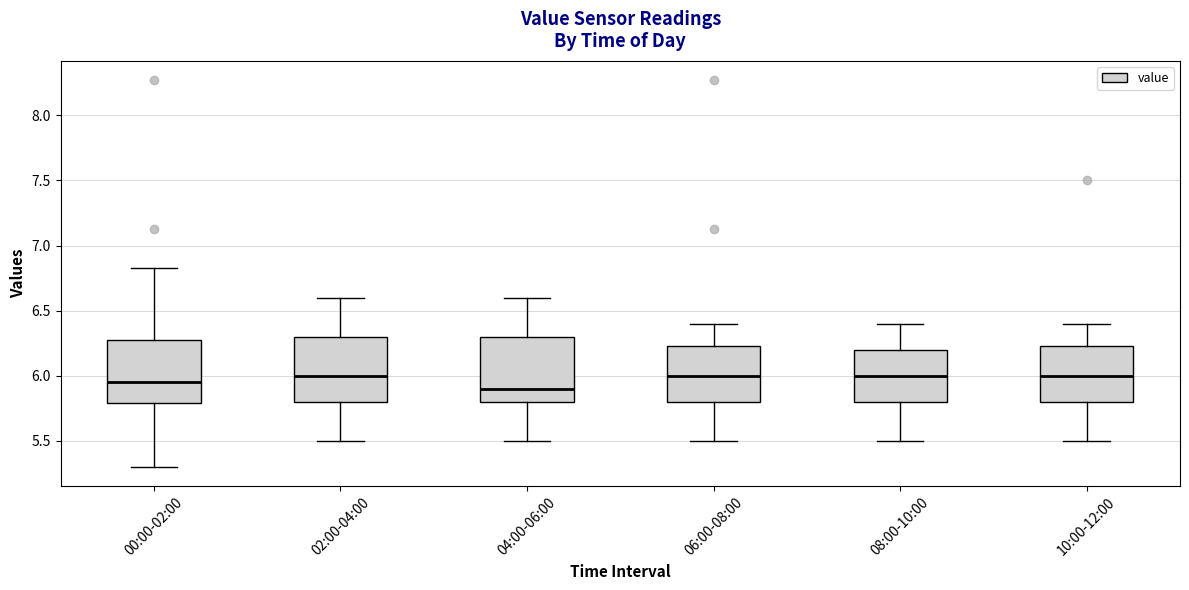

Reading left to right, read every box against the y-axis: the position of its median line, the range the box covers, and the ends of its whiskers. The values are not printed on the chart, so give them approximately, as read against the axis.

00:00-02:00: median 5.95, box 5.80 to 6.30, whiskers 5.30 to 6.85
02:00-04:00: median 6.00, box 5.80 to 6.30, whiskers 5.50 to 6.60
04:00-06:00: median 5.90, box 5.80 to 6.30, whiskers 5.50 to 6.60
06:00-08:00: median 6.00, box 5.80 to 6.25, whiskers 5.50 to 6.40
08:00-10:00: median 6.00, box 5.80 to 6.20, whiskers 5.50 to 6.40
10:00-12:00: median 6.00, box 5.80 to 6.25, whiskers 5.50 to 6.40